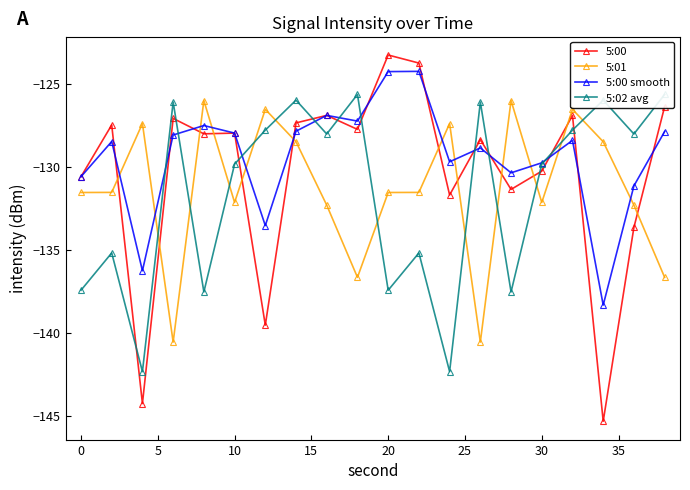

What is the lowest value of the 5:00 series?

-145.3